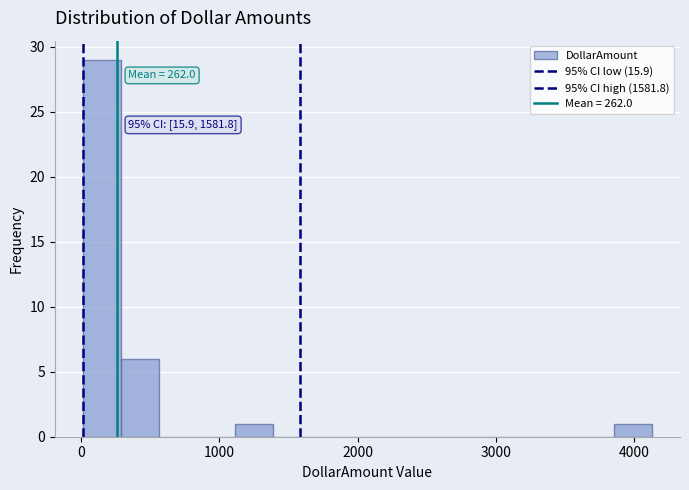

Around what value on the x-axis is the tallest bar? Give the approximate position of its centre, as read against the axis.

200